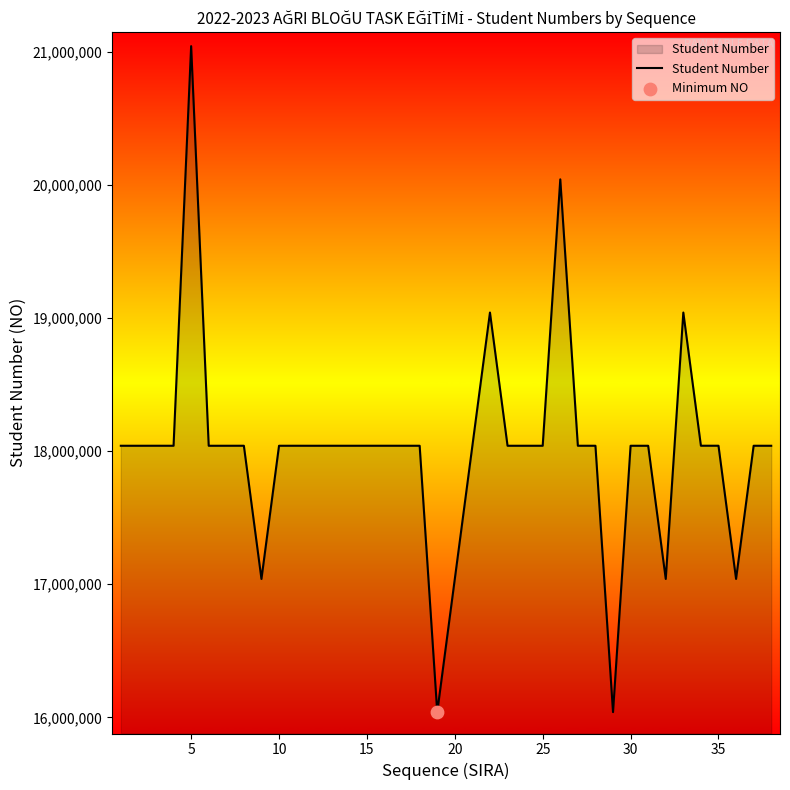

What is the difference between the maximum and minimum values?

5000367